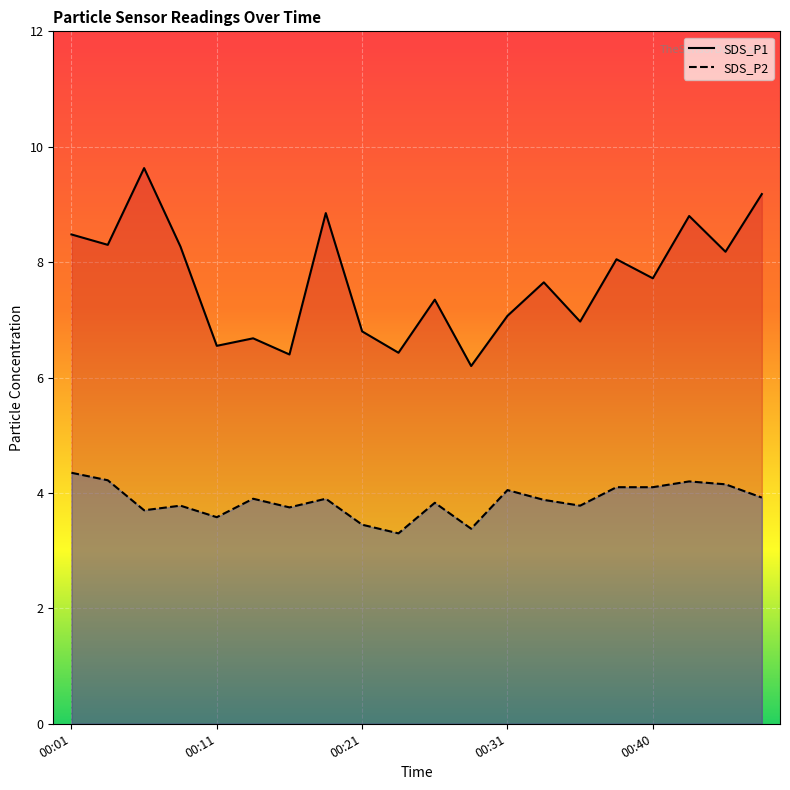

What is the approximate value of SDS_P1 at 00:31?

7.1